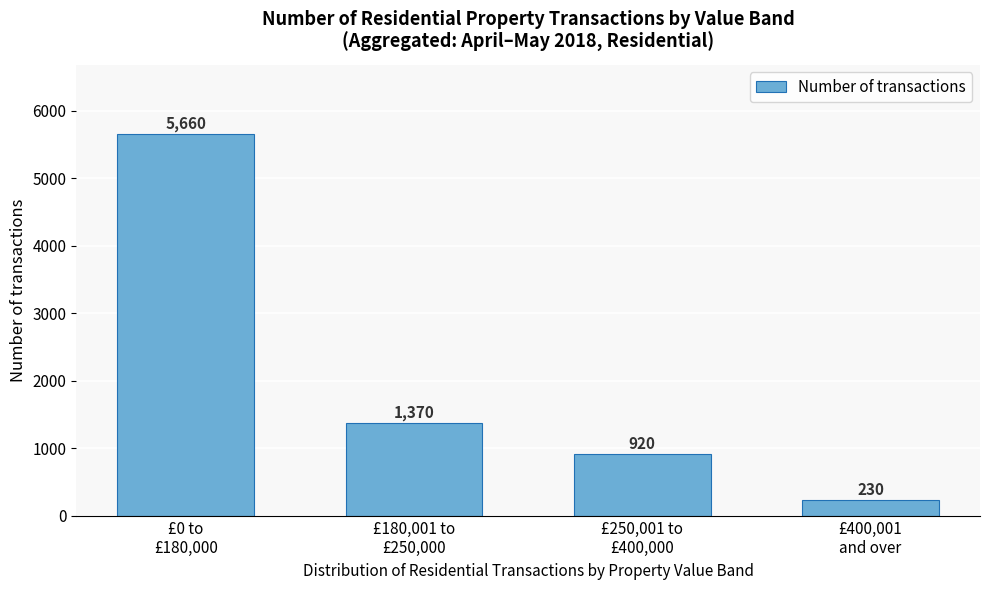

Reading right to left, what are all the values shown in this chart?

230	920	1370	5660